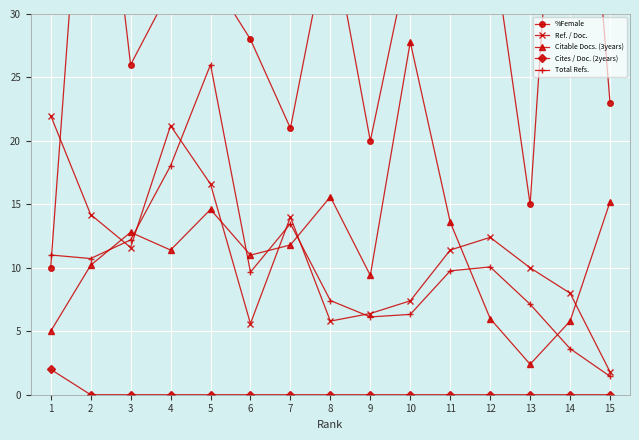

At which category does Ref. / Doc. reach its first local peak?

4